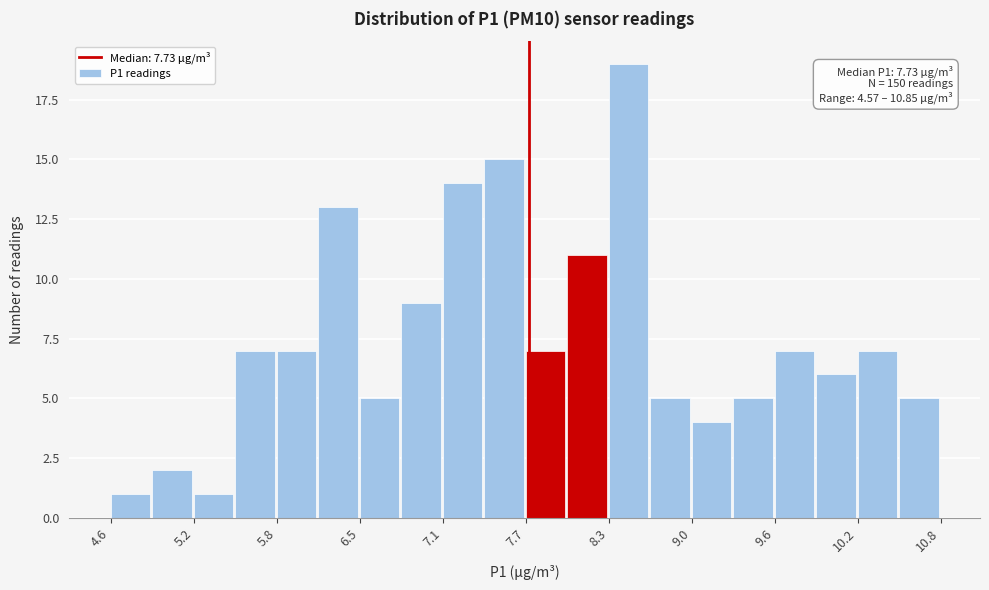

Around what value on the x-axis is the tallest bar? Give the approximate position of its centre, as read against the axis.

8.5